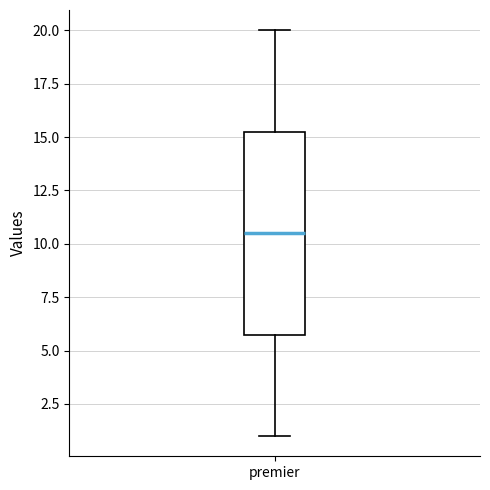

Where does the lower whisker of the box for premier end on the y-axis? The values are not printed on the chart, so give them approximately, as read against the axis.

1.0